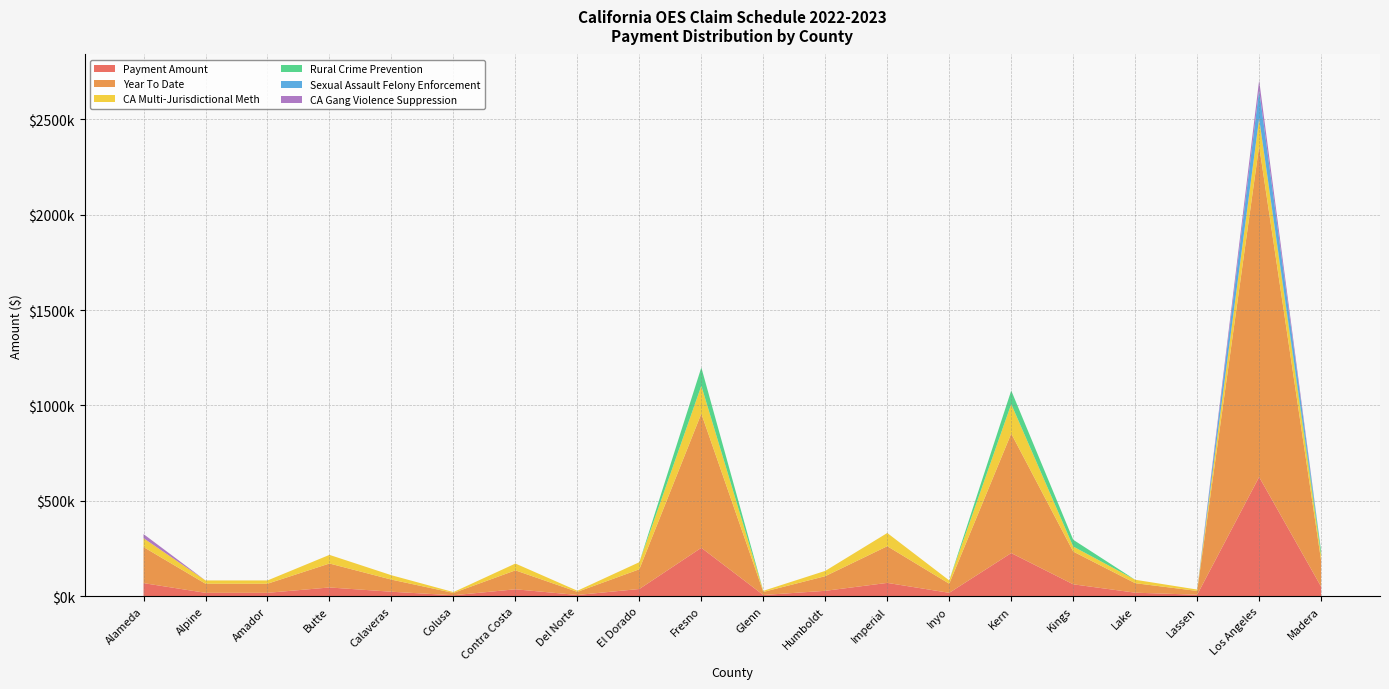

Reading right to left, transcribe all the data shown in this chart.

Payment Amount: Madera=49332.8	Los Angeles=624836.9	Lassen=7177.4	Lake=17934.0	Kings=61871.9	Kern=225676.9	Inyo=17181.8	Imperial=69275.6	Humboldt=27693.9	Glenn=5784.3	Fresno=253336.1	El Dorado=37247.5	Del Norte=5884.8	Contra Costa=35745.8	Colusa=4407.5	Calaveras=22906.3	Butte=45258.6	Amador=17181.8	Alpine=17181.8	Alameda=68080.5
Year To Date: Madera=137045.2	Los Angeles=1735781.0	Lassen=19938.6	Lake=49820.1	Kings=171878.4	Kern=626924.5	Inyo=47730.5	Imperial=192445.7	Humboldt=76933.0	Glenn=16068.6	Fresno=703761.3	El Dorado=103472.6	Del Norte=16347.7	Contra Costa=99300.8	Colusa=12243.8	Calaveras=63633.1	Butte=125727.2	Amador=47730.5	Alpine=47730.5	Alameda=189125.9
CA Multi-Jurisdictional Meth: Madera=26344.3	Los Angeles=144577.1	Lassen=7177.4	Lake=17934.0	Kings=26344.3	Kern=154622.2	Inyo=17181.8	Imperial=69275.6	Humboldt=27693.9	Glenn=5784.3	Fresno=146032.7	El Dorado=37247.5	Del Norte=5884.8	Contra Costa=35745.8	Colusa=4407.5	Calaveras=22906.3	Butte=45258.6	Amador=17181.8	Alpine=17181.8	Alameda=46461.6
Rural Crime Prevention: Madera=22988.5	Los Angeles=0.0	Lassen=0.0	Lake=0.0	Kings=35527.6	Kern=71054.7	Inyo=0.0	Imperial=0.0	Humboldt=0.0	Glenn=0.0	Fresno=96133.8	El Dorado=0.0	Del Norte=0.0	Contra Costa=0.0	Colusa=0.0	Calaveras=0.0	Butte=0.0	Amador=0.0	Alpine=0.0	Alameda=0.0
Sexual Assault Felony Enforcement: Madera=0.0	Los Angeles=150036.8	Lassen=0.0	Lake=0.0	Kings=0.0	Kern=0.0	Inyo=0.0	Imperial=0.0	Humboldt=0.0	Glenn=0.0	Fresno=0.0	El Dorado=0.0	Del Norte=0.0	Contra Costa=0.0	Colusa=0.0	Calaveras=0.0	Butte=0.0	Amador=0.0	Alpine=0.0	Alameda=0.0
CA Gang Violence Suppression: Madera=0.0	Los Angeles=50444.0	Lassen=0.0	Lake=0.0	Kings=0.0	Kern=0.0	Inyo=0.0	Imperial=0.0	Humboldt=0.0	Glenn=0.0	Fresno=0.0	El Dorado=0.0	Del Norte=0.0	Contra Costa=0.0	Colusa=0.0	Calaveras=0.0	Butte=0.0	Amador=0.0	Alpine=0.0	Alameda=21618.9